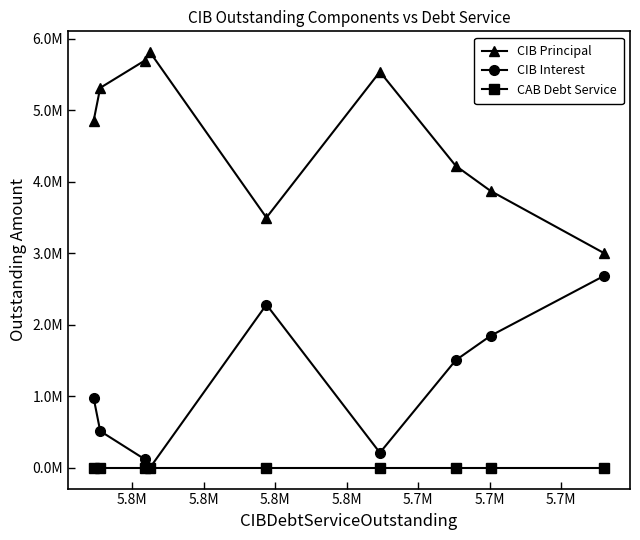

Where is the first local maximum for CIB Interest?

5.8M